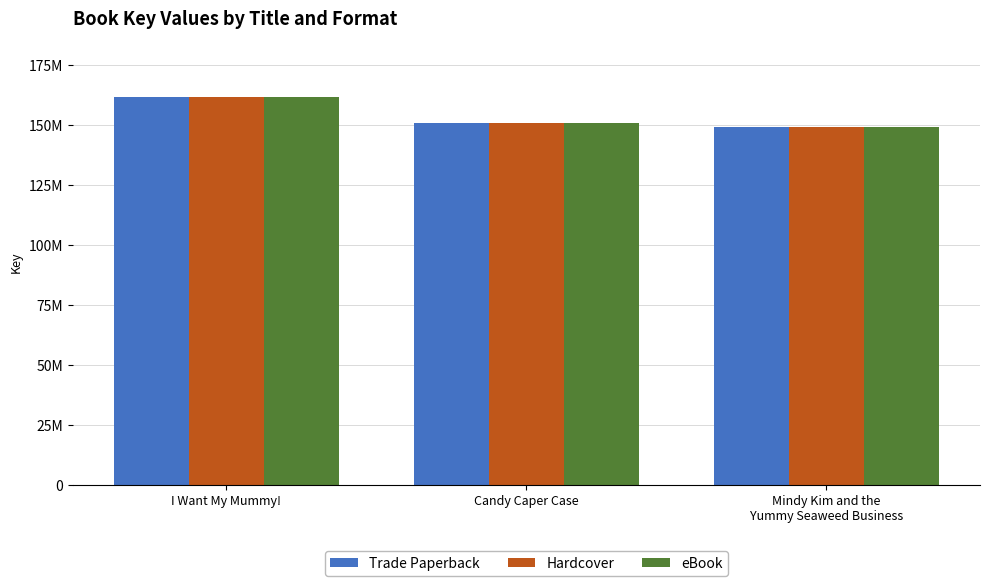

Which series has the widest spread of values?

Trade Paperback